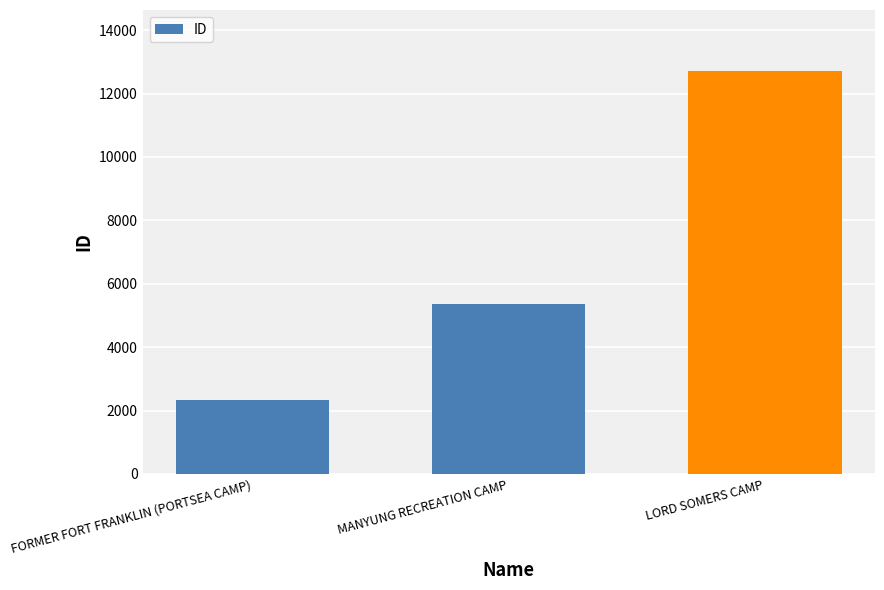

Between FORMER FORT FRANKLIN (PORTSEA CAMP) and LORD SOMERS CAMP, which is larger?

LORD SOMERS CAMP